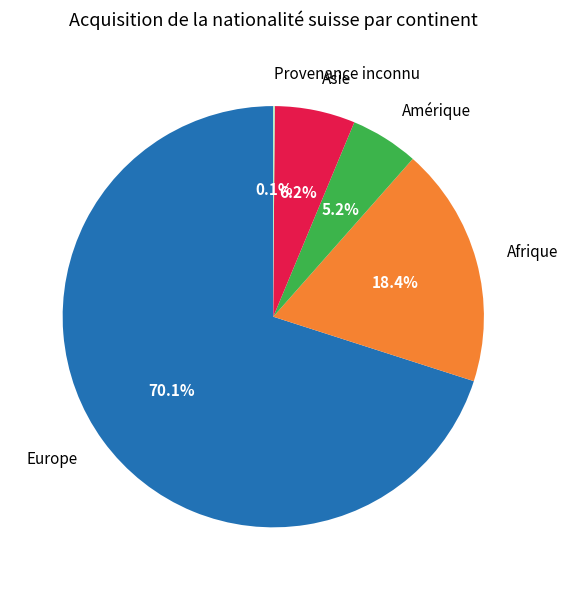

True or false: Asie accounts for 6% of the total.

True